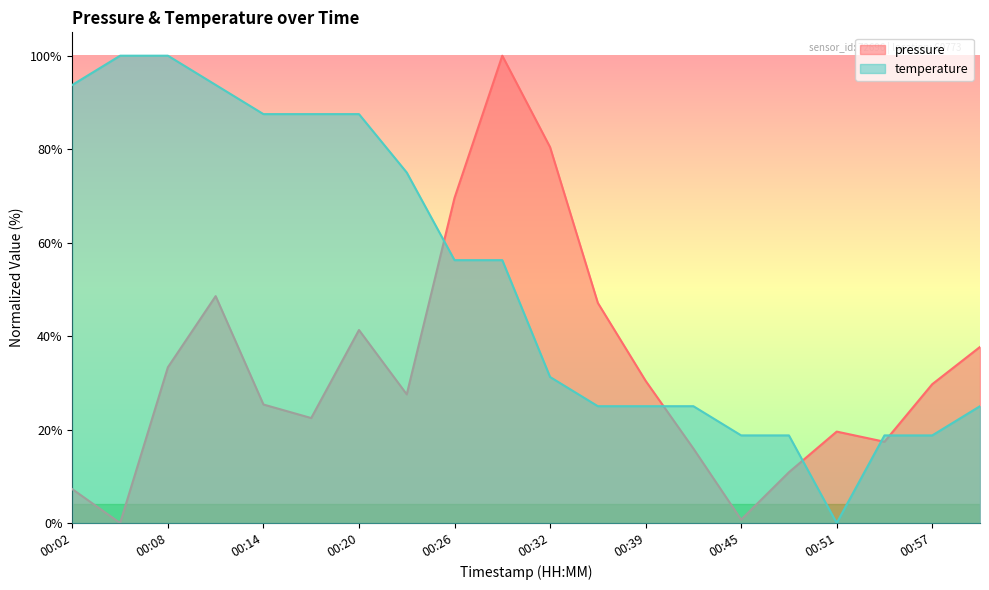

List the series in order of their peak value, lowest first.

pressure, temperature